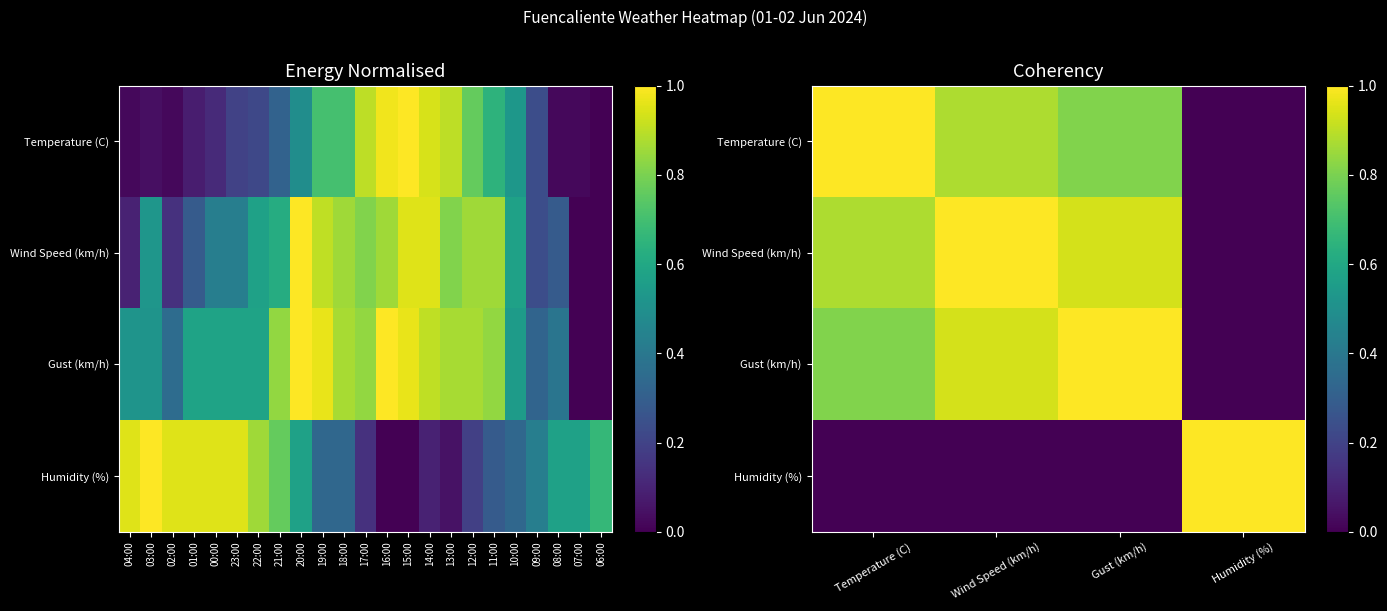

What is the average value of the Gust (km/h) series?

0.7